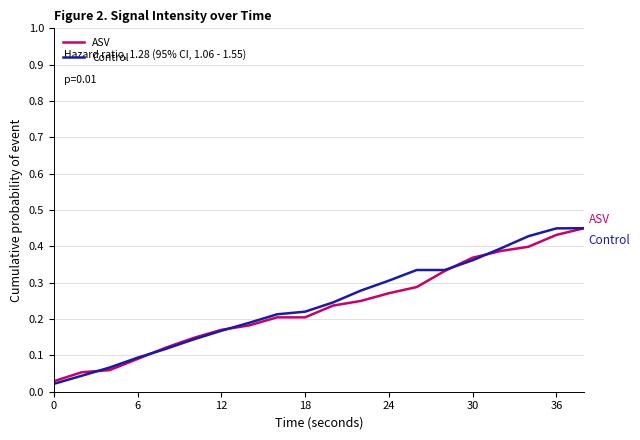

Which series has the largest range (max minus min)?

Control